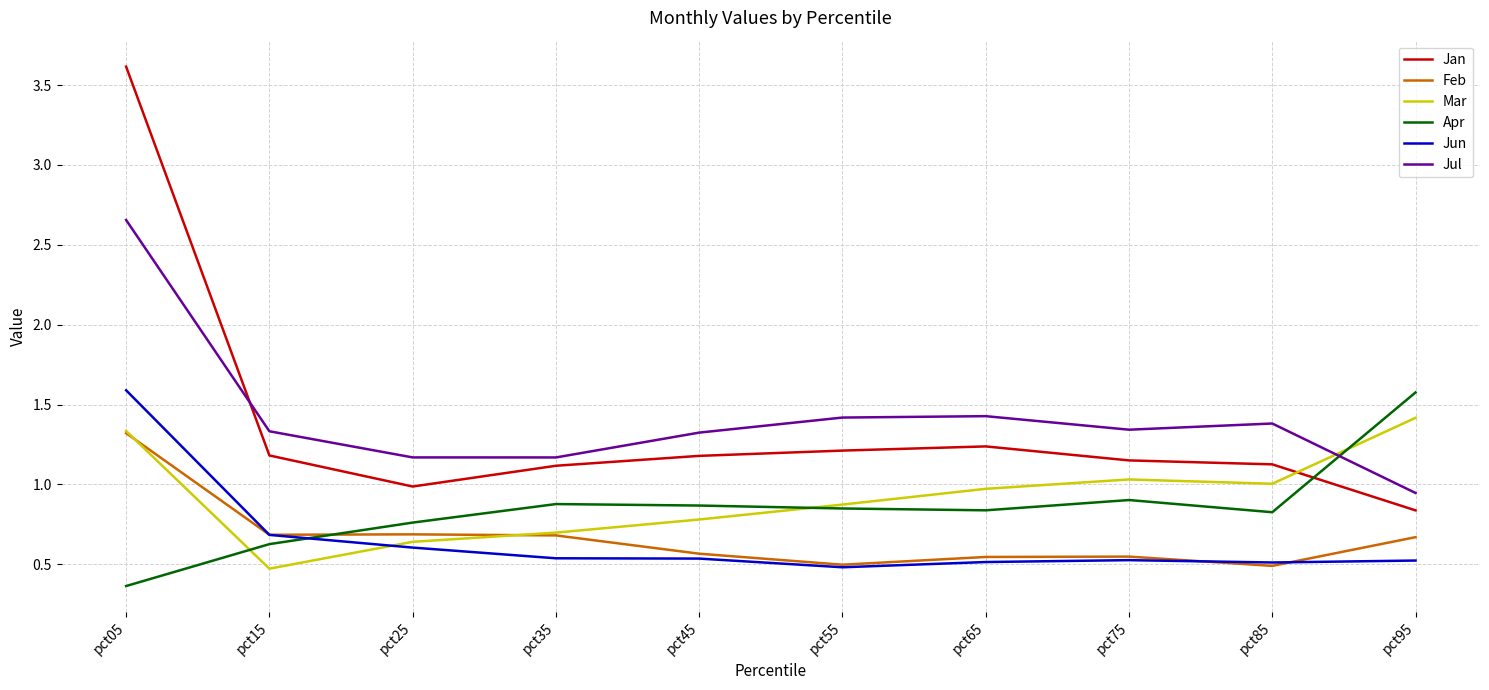

What is the total value across all series at pct65?

5.5